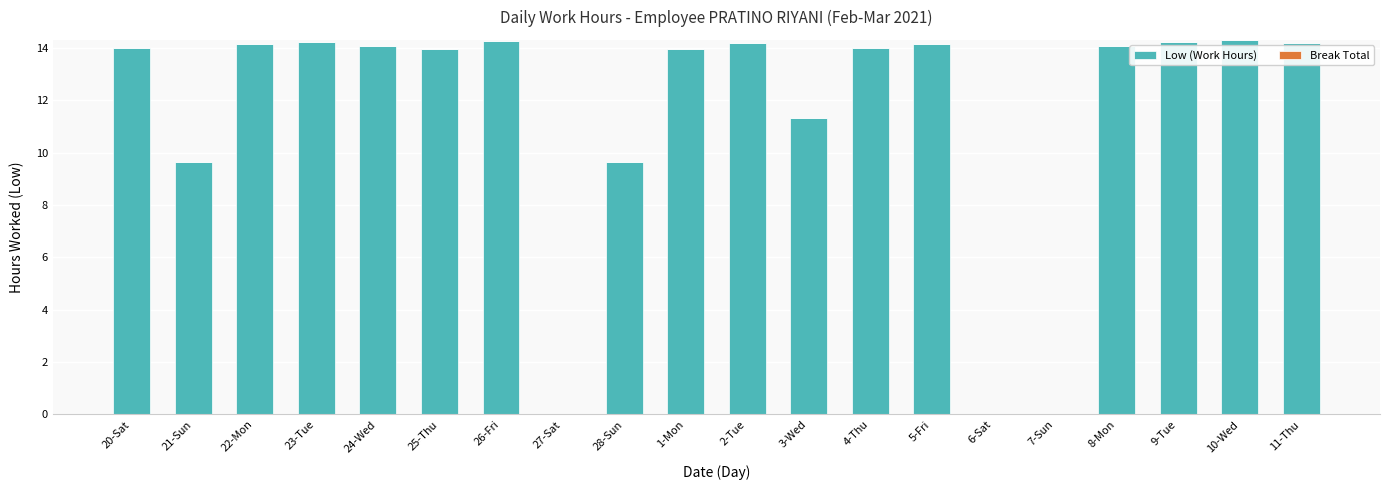

Count the number of categories in the chart.

20